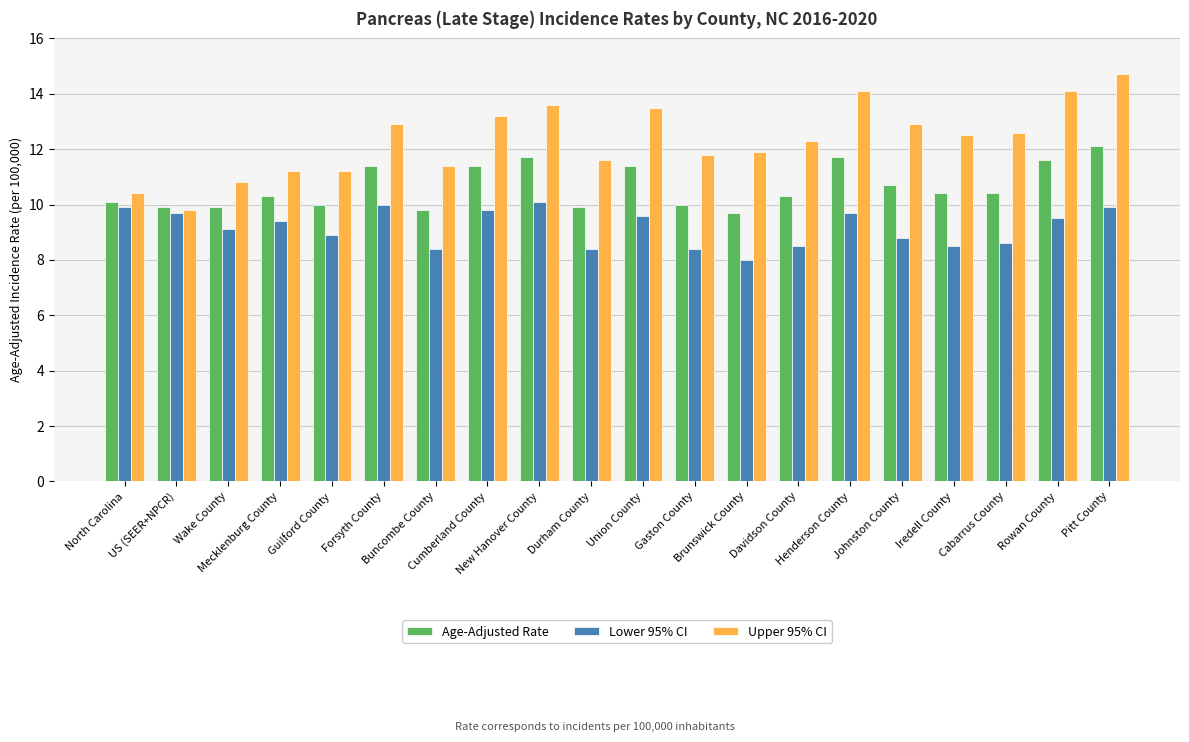

What is the average value of the Upper 95% CI series?

12.3